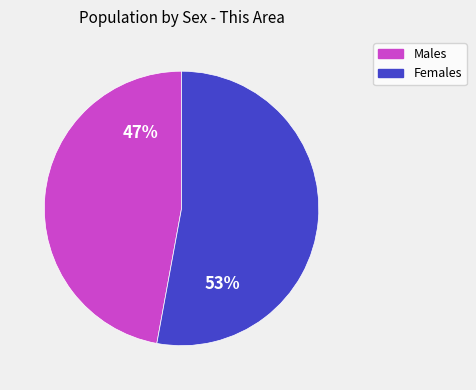

Does any single category account for the majority?

Yes